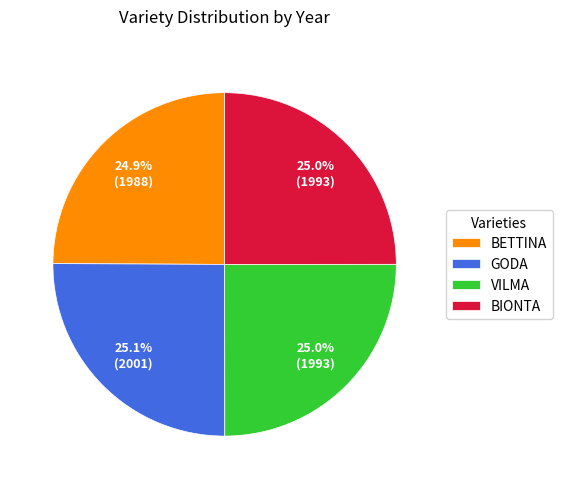

How many slices are in this pie chart?

4